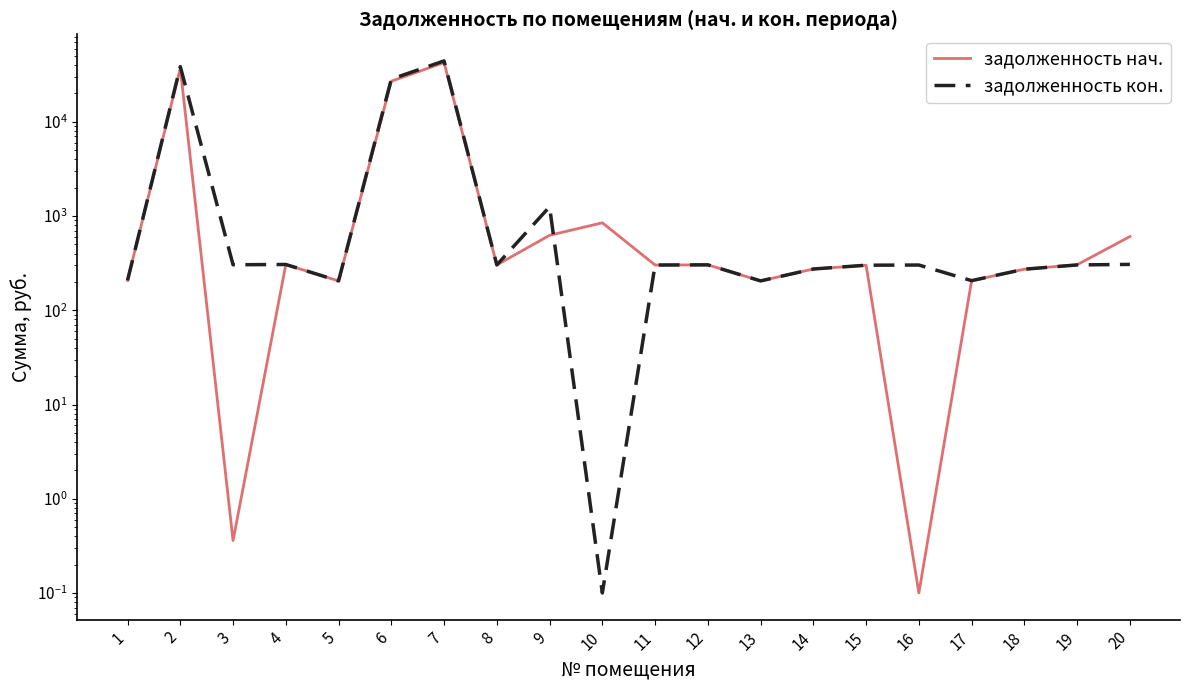

List the series in order of their peak value, highest first.

задолженность кон., задолженность нач.